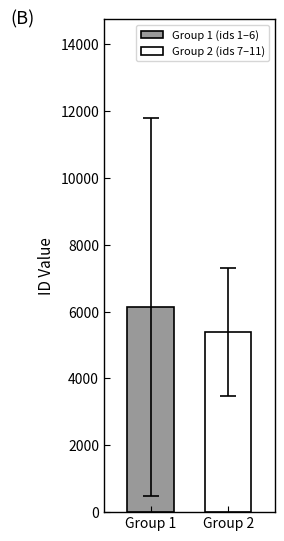

List the series in order of their overall mean, lowest first.

Group 2 (ids 7–11), Group 1 (ids 1–6)